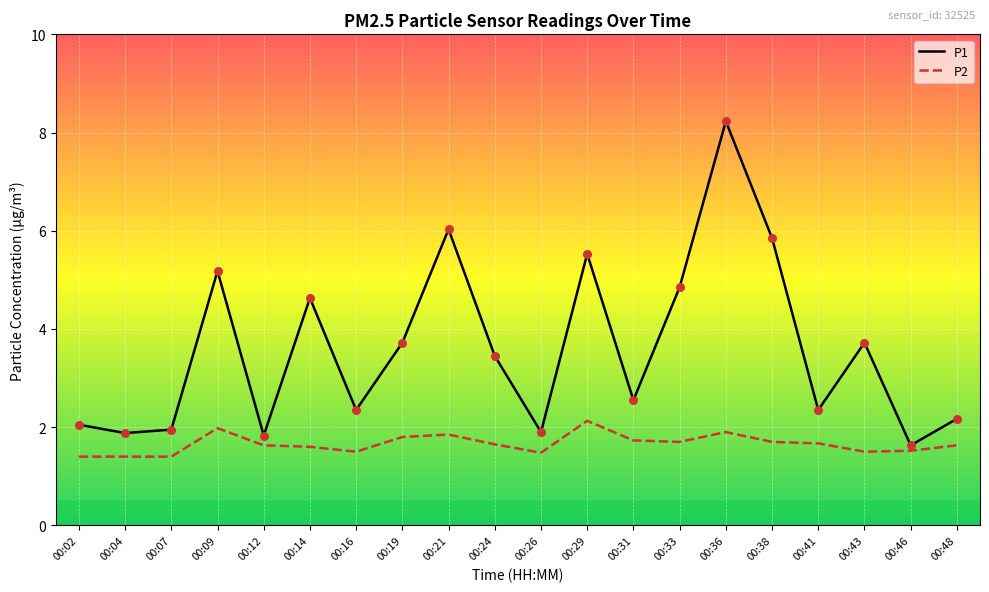

Which series has the widest spread of values?

P1